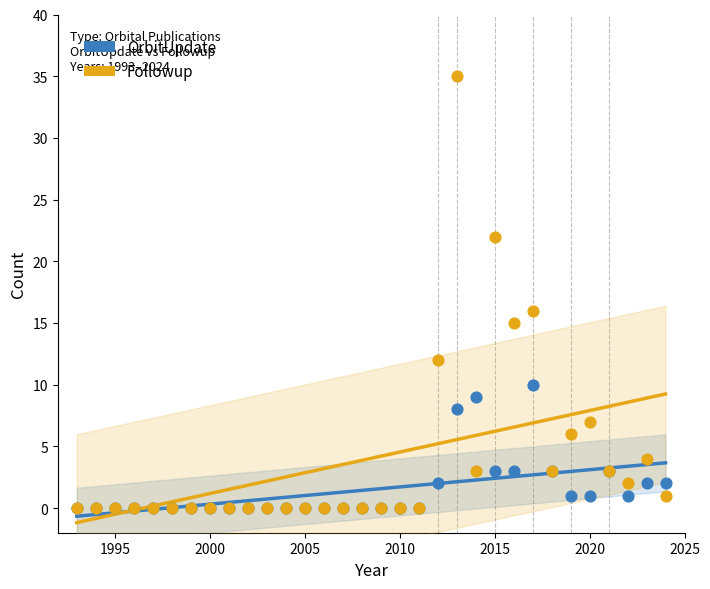

Which series has the widest spread of Y values?

Followup